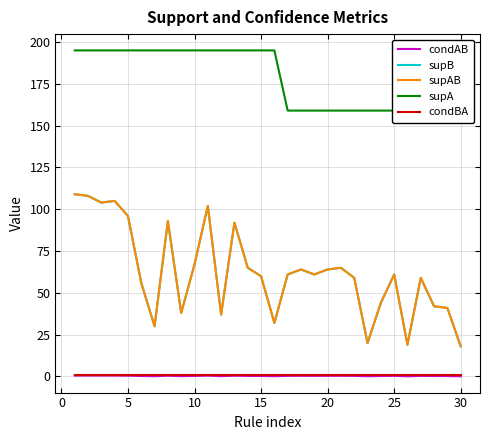

At how many categories does at least one series exceed 167?

16